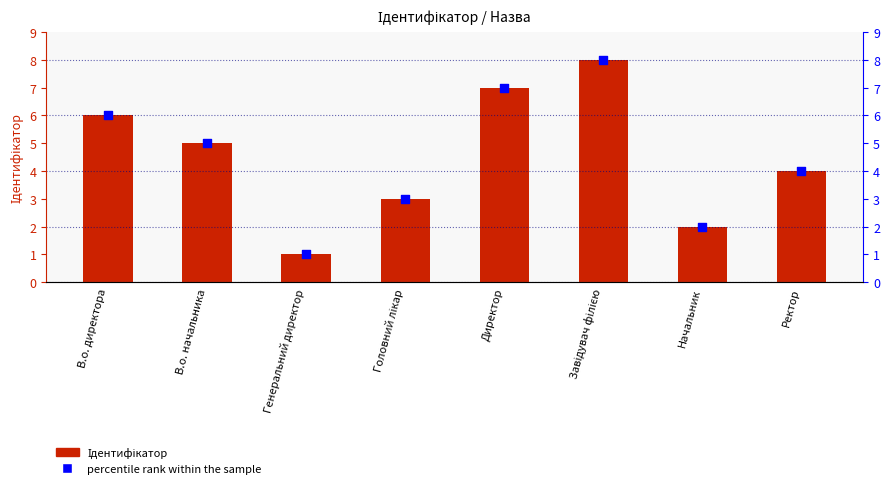

Which series contains the highest Y value?

Ідентифікатор